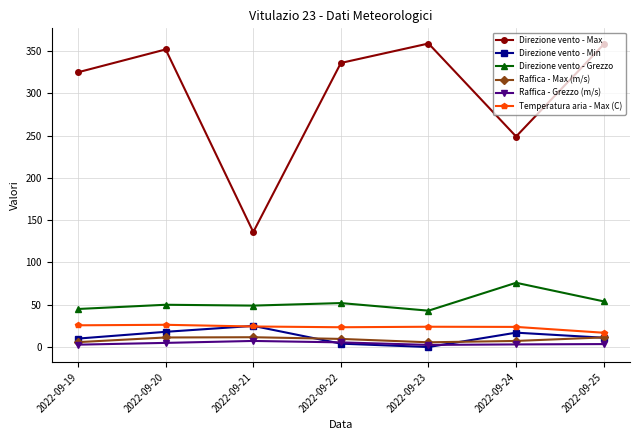

After their last crossing, which series has the higher values: Raffica - Grezzo (m/s) or Direzione vento - Min?

Direzione vento - Min